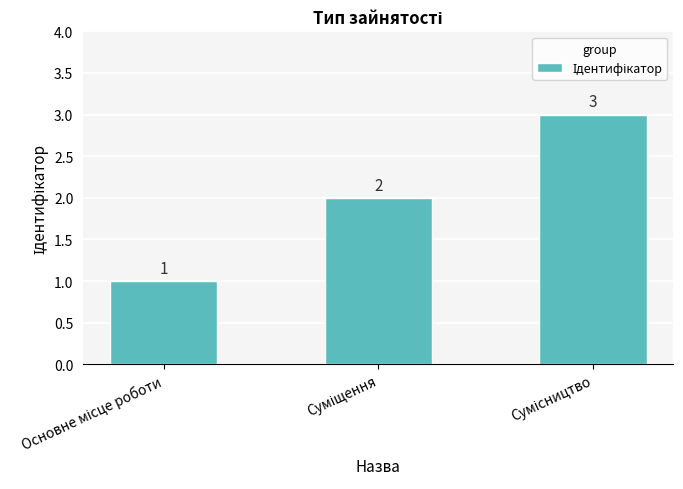

What is the value of the 1st bar from the left?

1